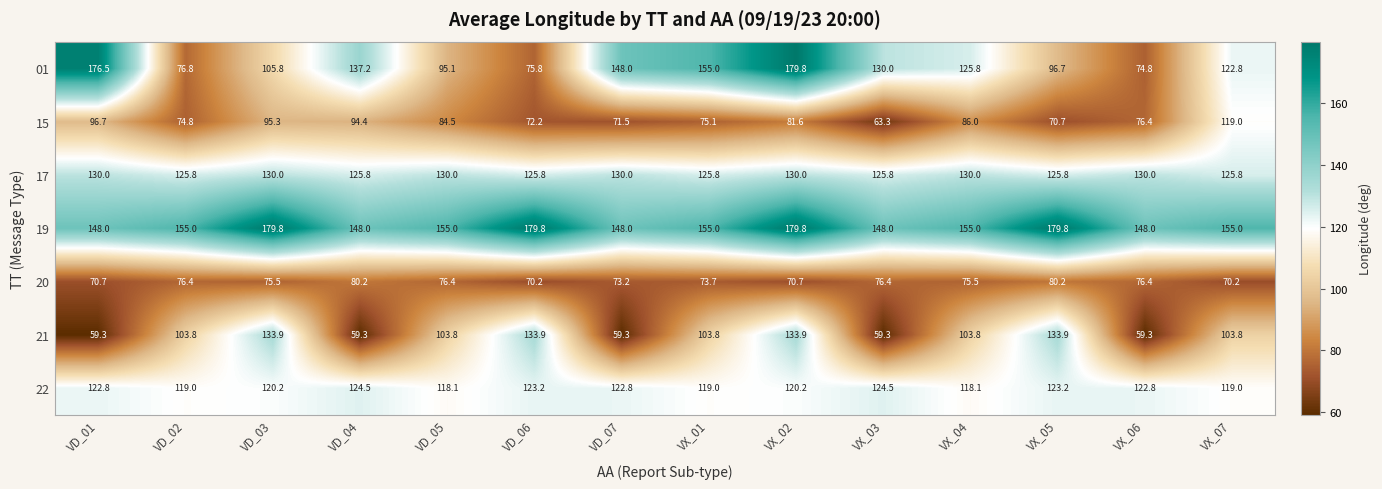

The value of 01 at VX_03 is 63.5. True or false?

False